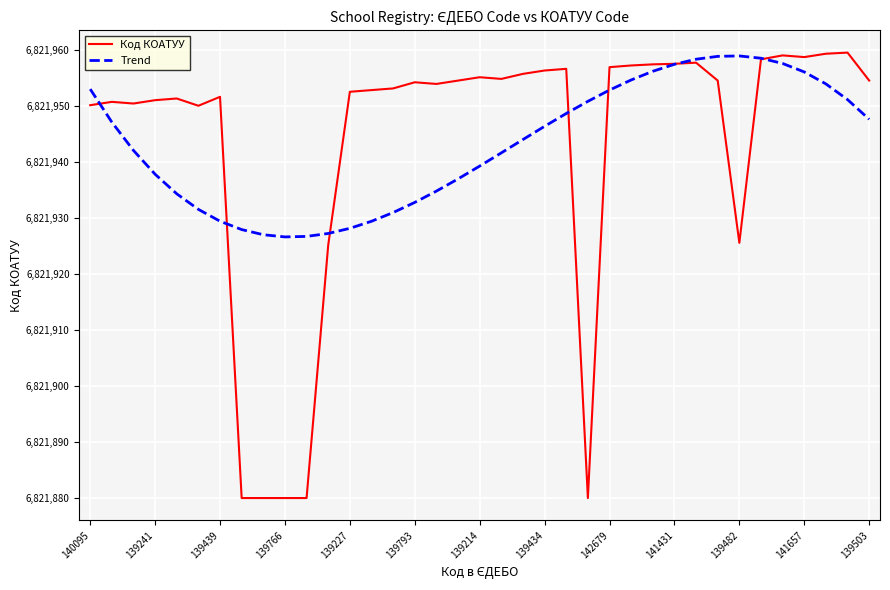

Which series has the largest range (max minus min)?

Код КОАТУУ